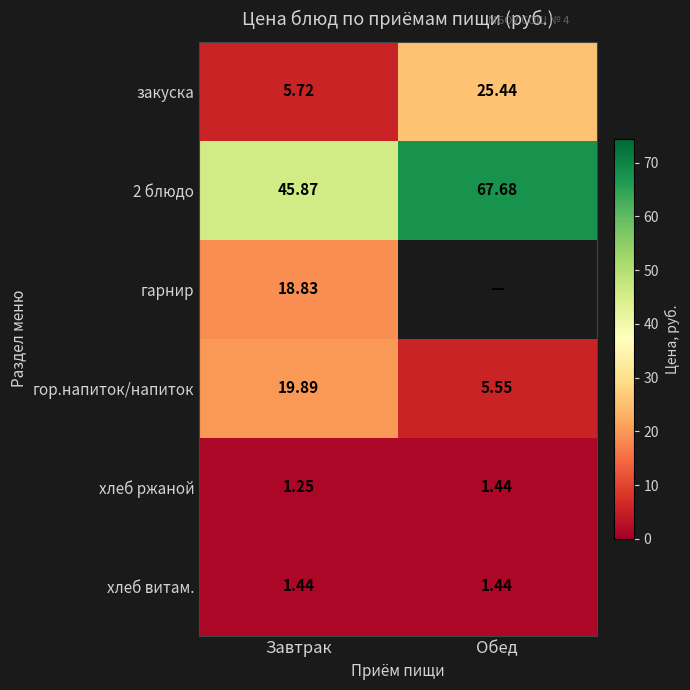

At which label does 2 блюдо first exceed 67?

Обед